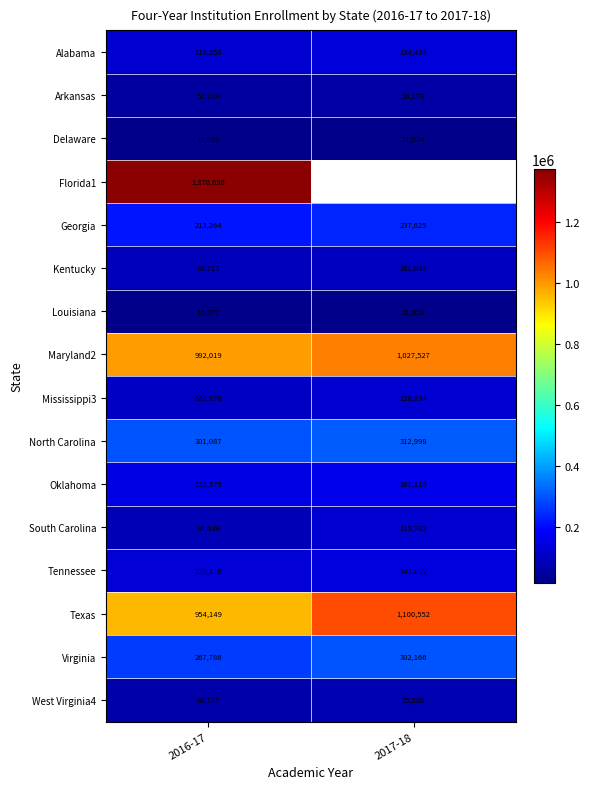

What is the spread (max minus min) of values at 2017-18?

1079528.0